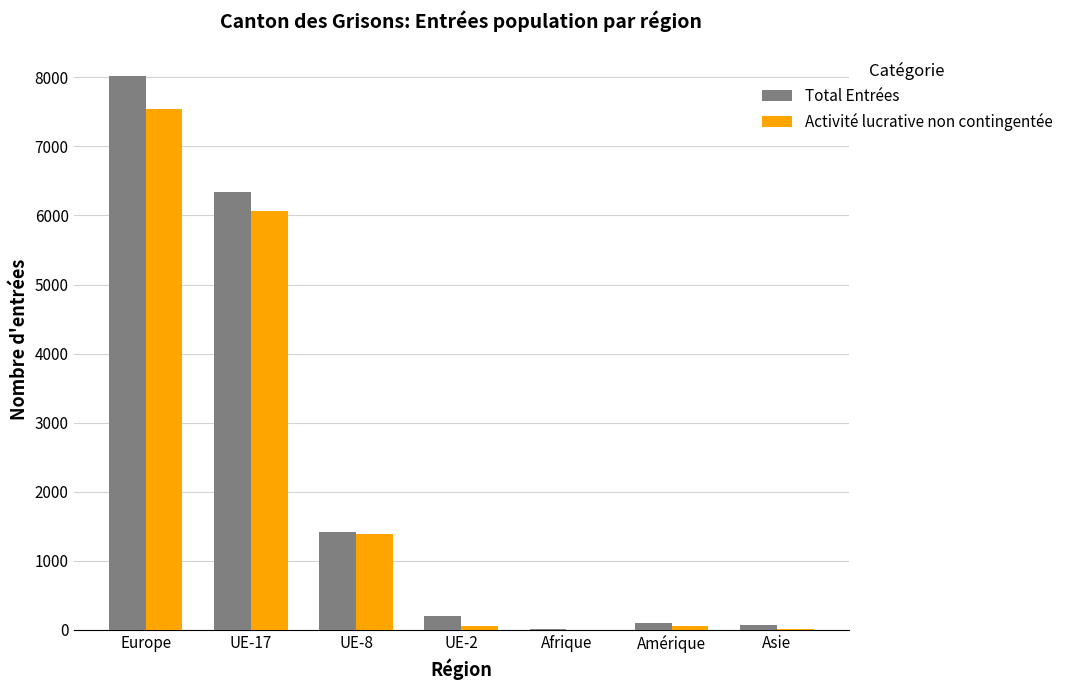

Which series changed the most between UE-8 and UE-2?

Activité lucrative non contingentée